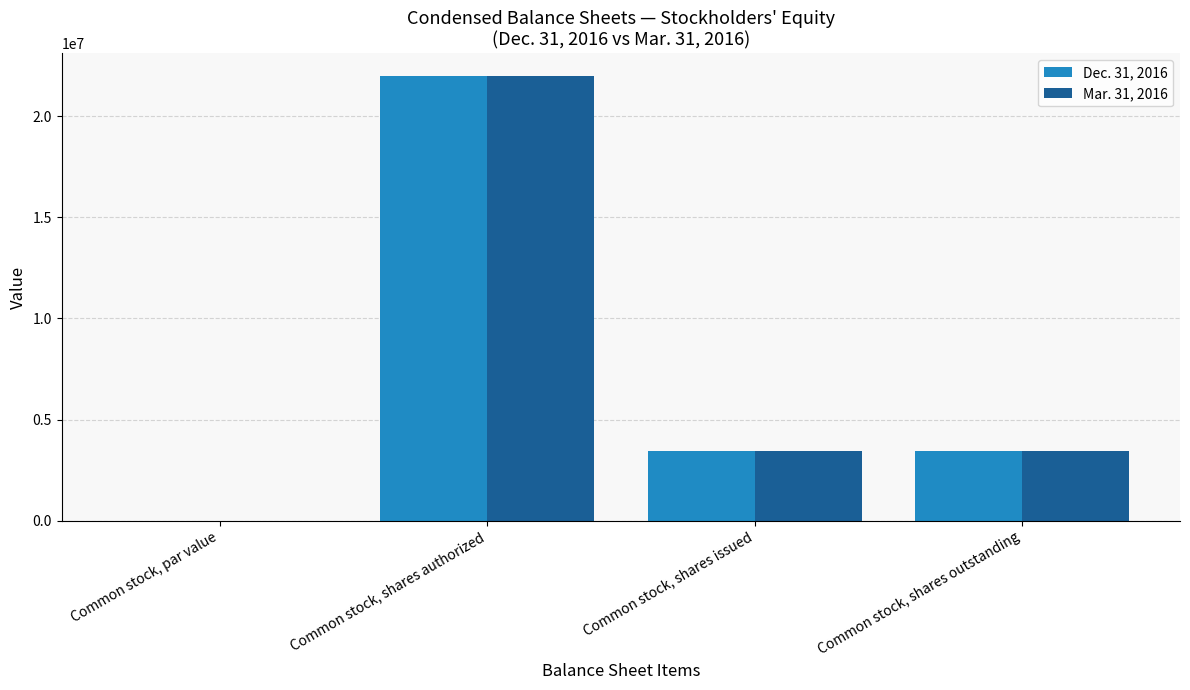

Is it true that Mar. 31, 2016 equals 5067851 at Common stock, shares outstanding?

False